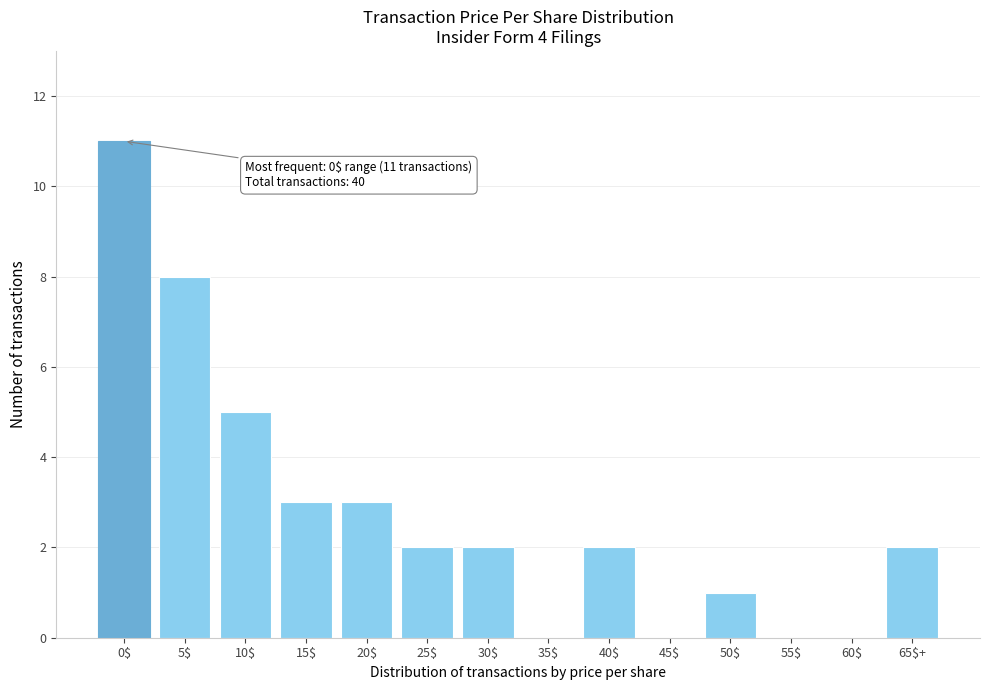

What is the maximum value shown in the chart?

11